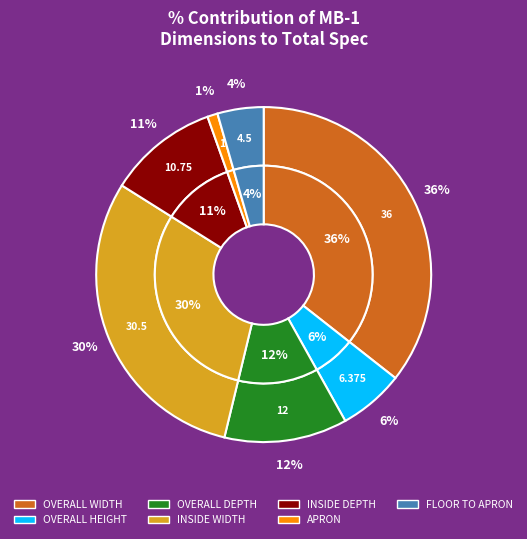

Is OVERALL HEIGHT the majority of the pie?

No